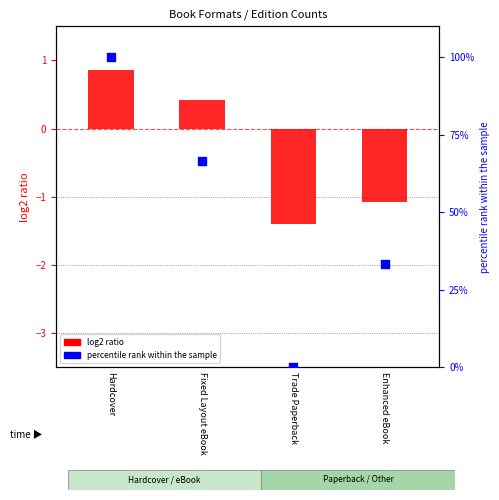

Is the value of percentile rank within the sample at Trade Paperback greater than the value of log2 ratio at Fixed Layout eBook?

No